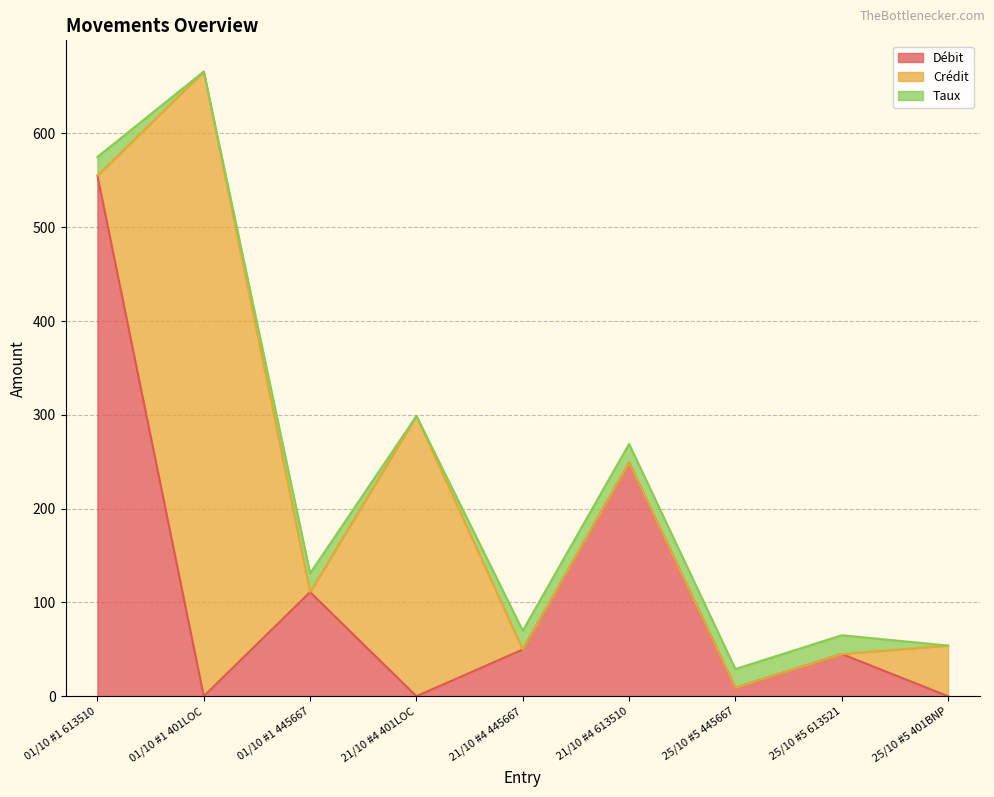

How many categories are shown in the chart?

9